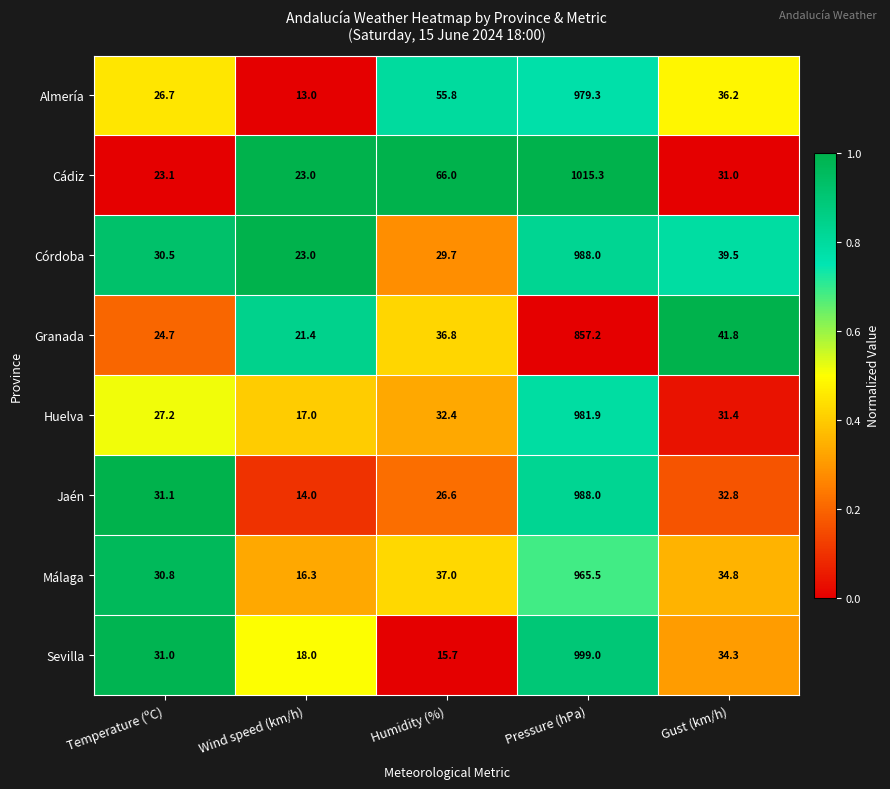

Which series has the widest spread of values?

Cádiz